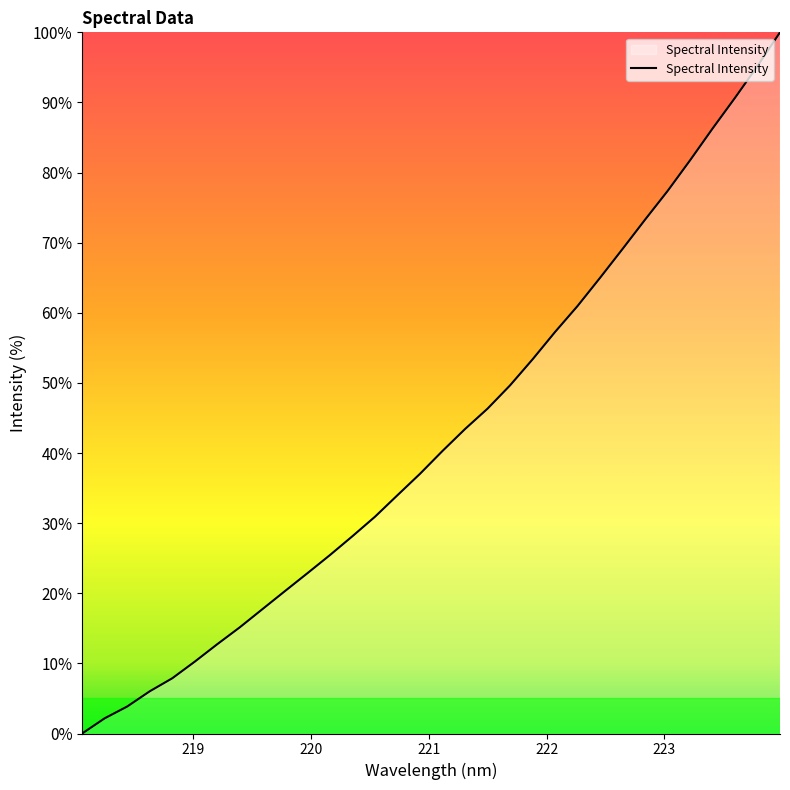

Reading left to right, what are all the values shown in this chart?

0.0	2.2	3.8	6.0	7.9	10.3	12.7	15.2	17.7	20.3	22.9	25.5	28.1	30.9	34.0	37.0	40.3	43.4	46.3	49.7	53.4	57.3	61.0	65.0	69.1	73.3	77.4	81.7	86.3	90.7	95.2	100.0